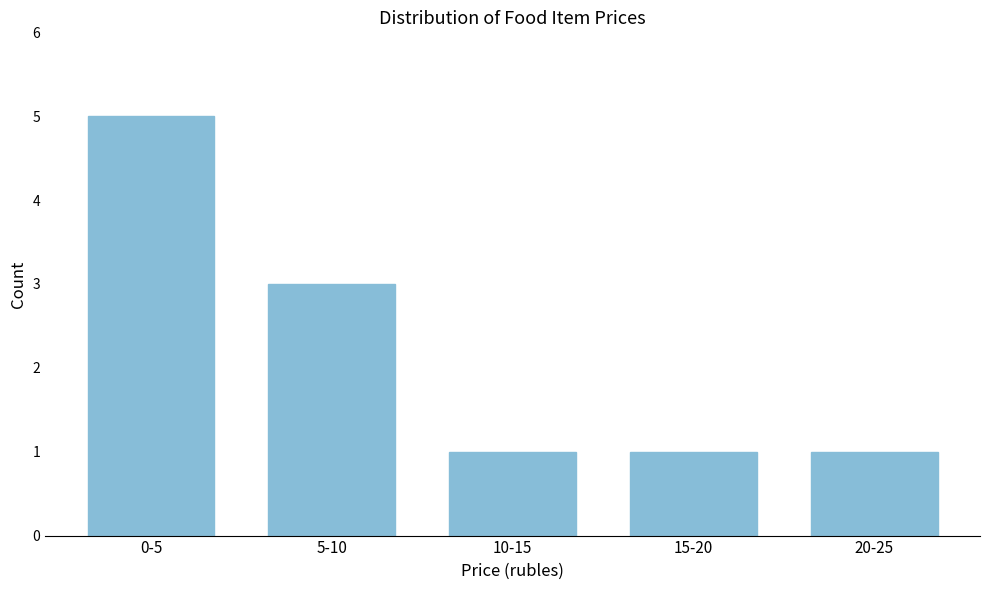

Reading left to right, list all the values displayed in this chart.

0-5=5	5-10=3	10-15=1	15-20=1	20-25=1